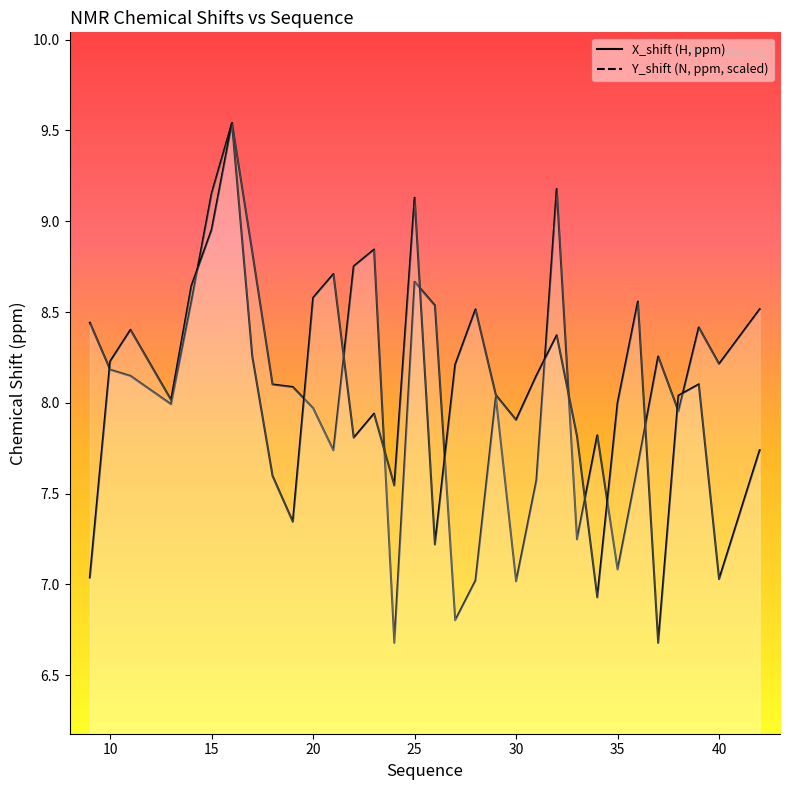

How many intersections are there between Y_shift and X_shift?

14